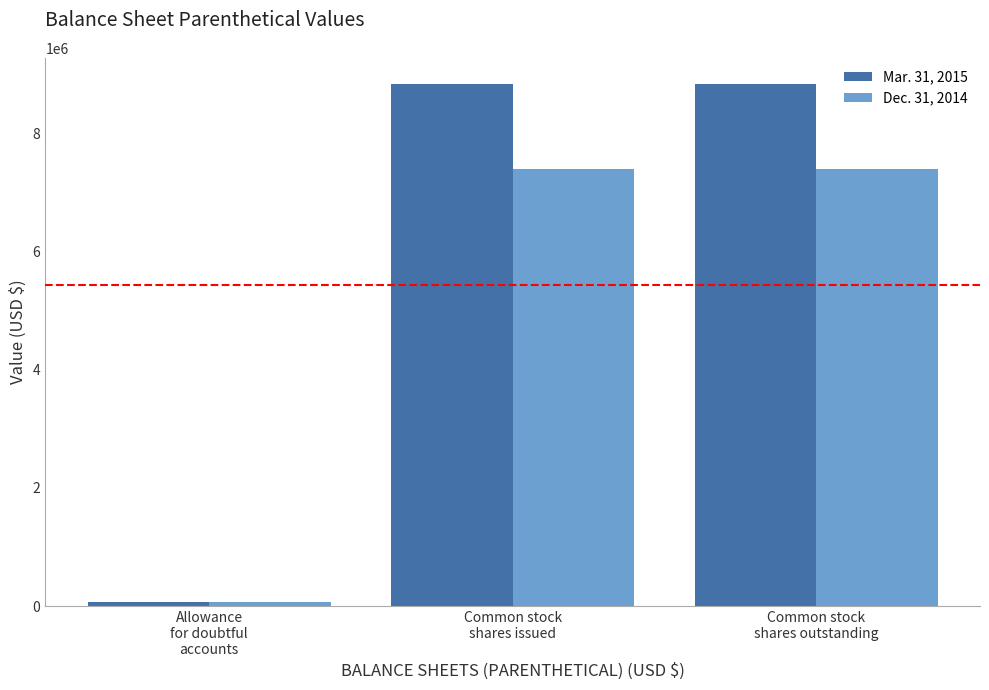

Count the number of data series in this chart.

2